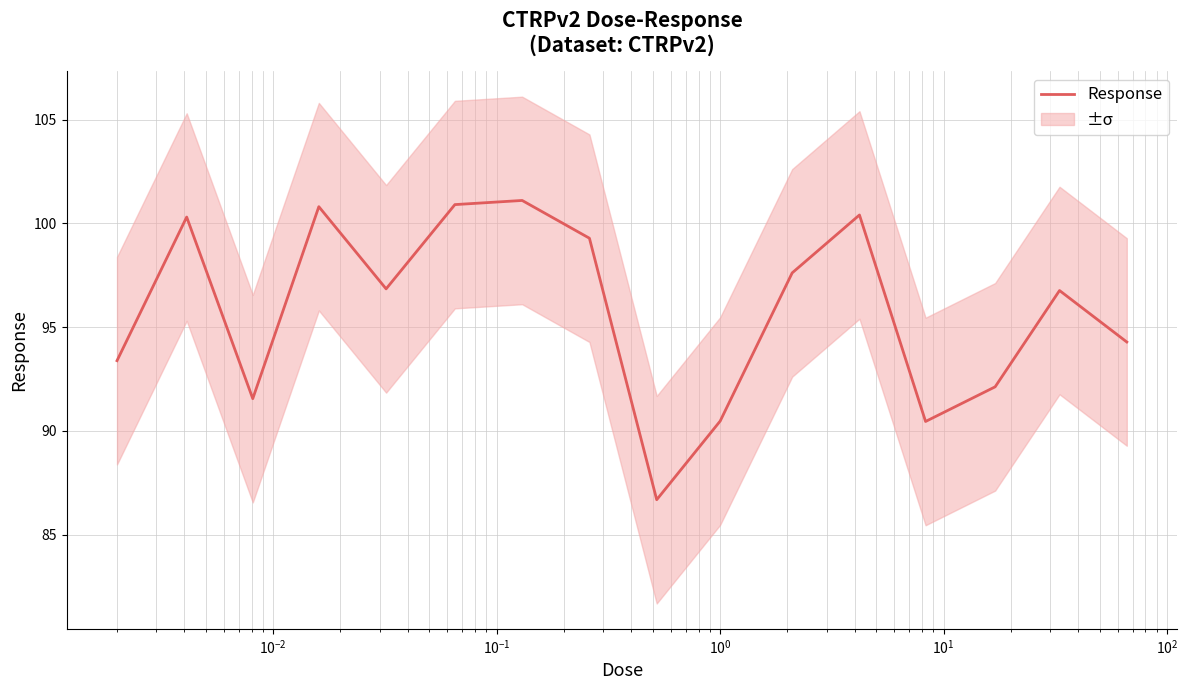

Reading left to right, what are all the values shown in this chart?

93.4	100.3	91.5	100.8	96.8	100.9	101.1	99.3	86.7	90.5	97.6	100.4	90.5	92.1	96.8	94.3